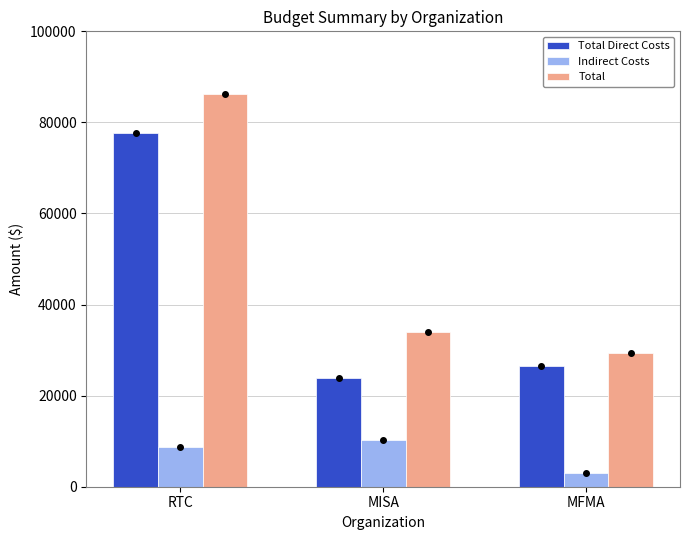

What are all the series names shown in the legend?

Total Direct Costs, Indirect Costs, Total